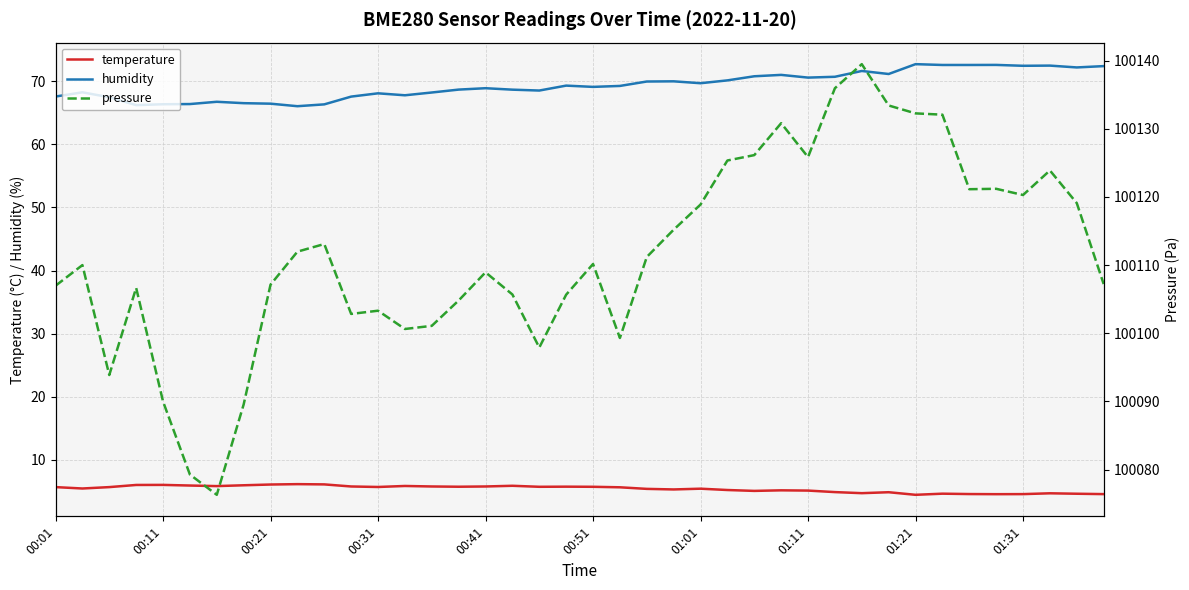

Is the value of temperature at 00:31 greater than the value of humidity at 00:51?

No